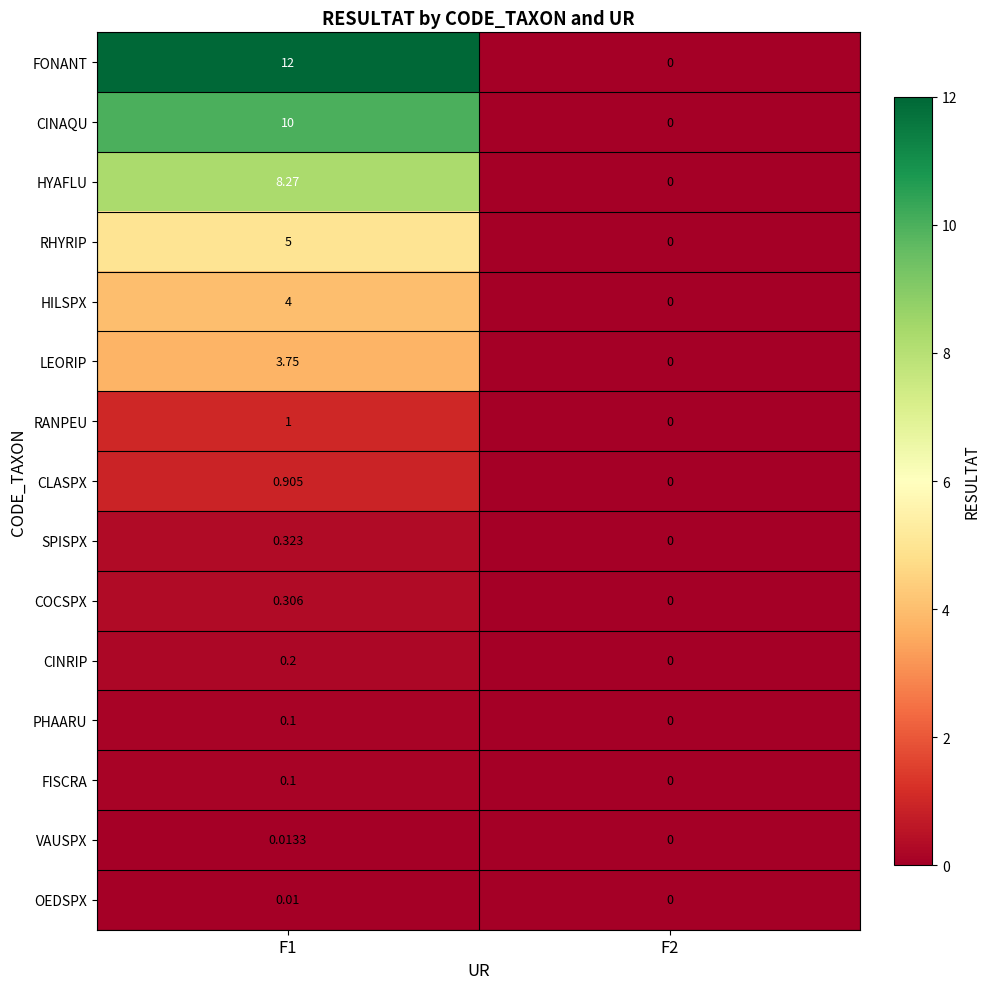

Which series has the largest range (max minus min)?

FONANT